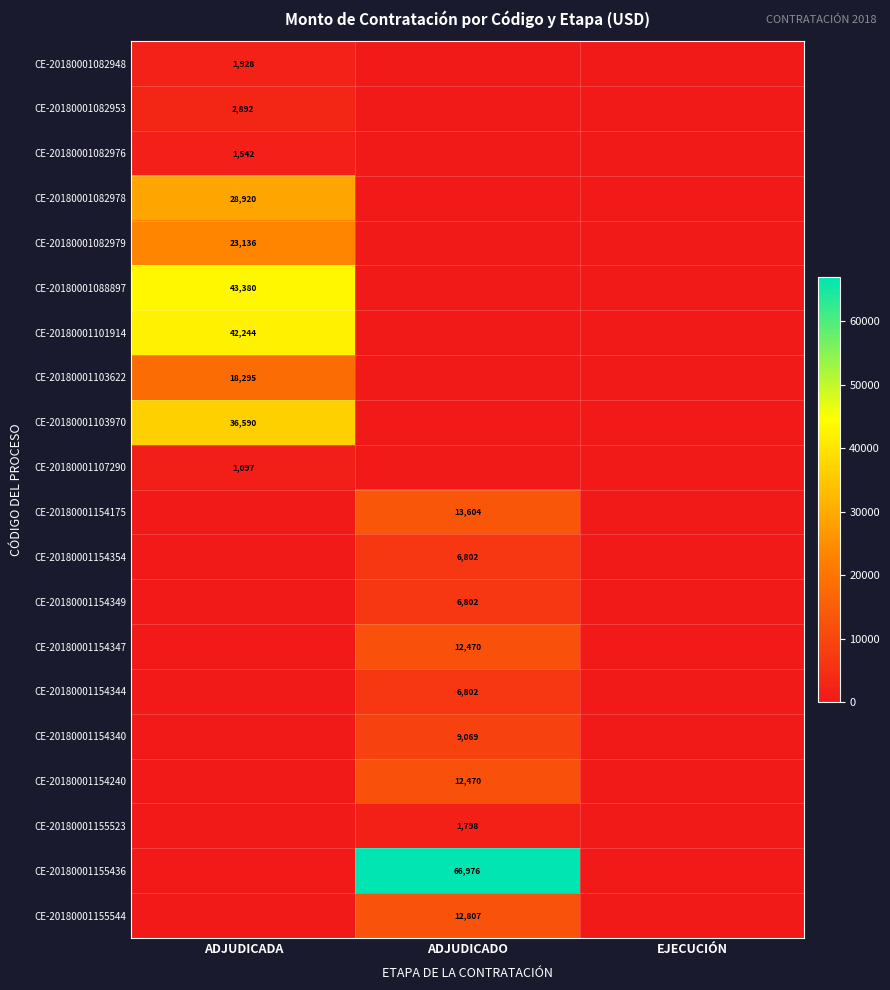

The value of CE-20180001155544 at ADJUDICADO is 18374. True or false?

False